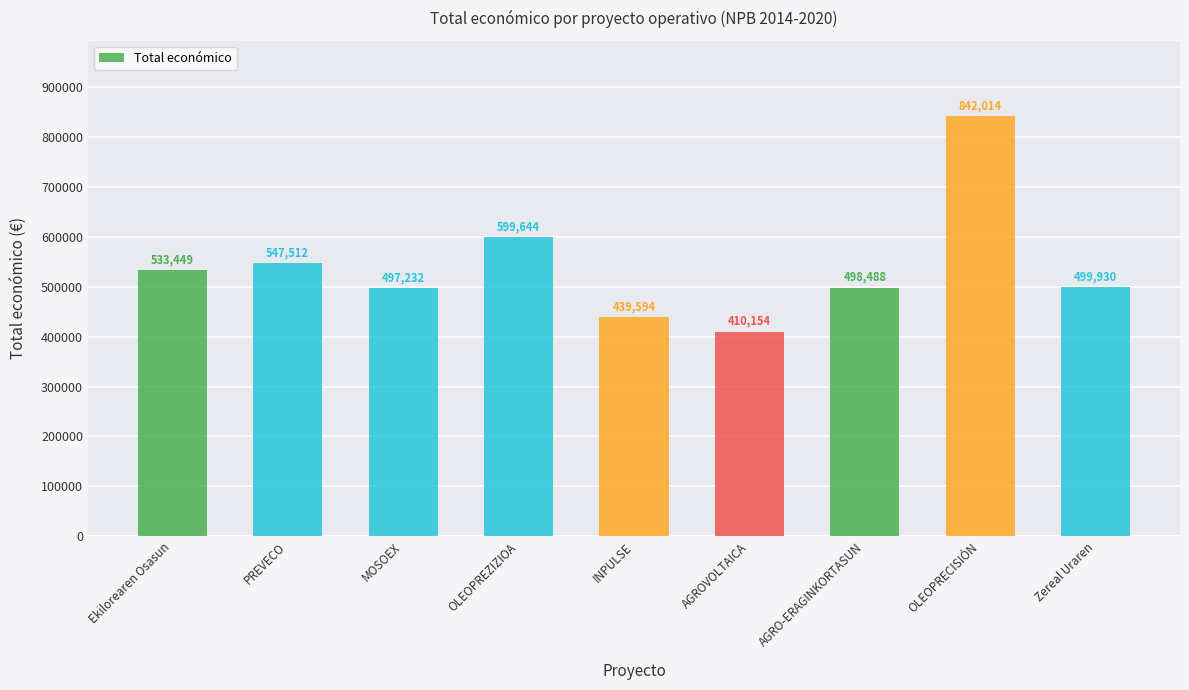

What is the change in value from PREVECO to AGROVOLTAICA?

-137358